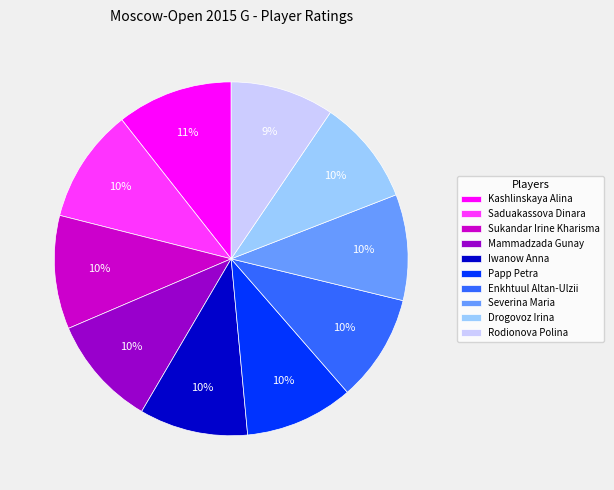

Does Papp Petra represent more than half of the total?

No